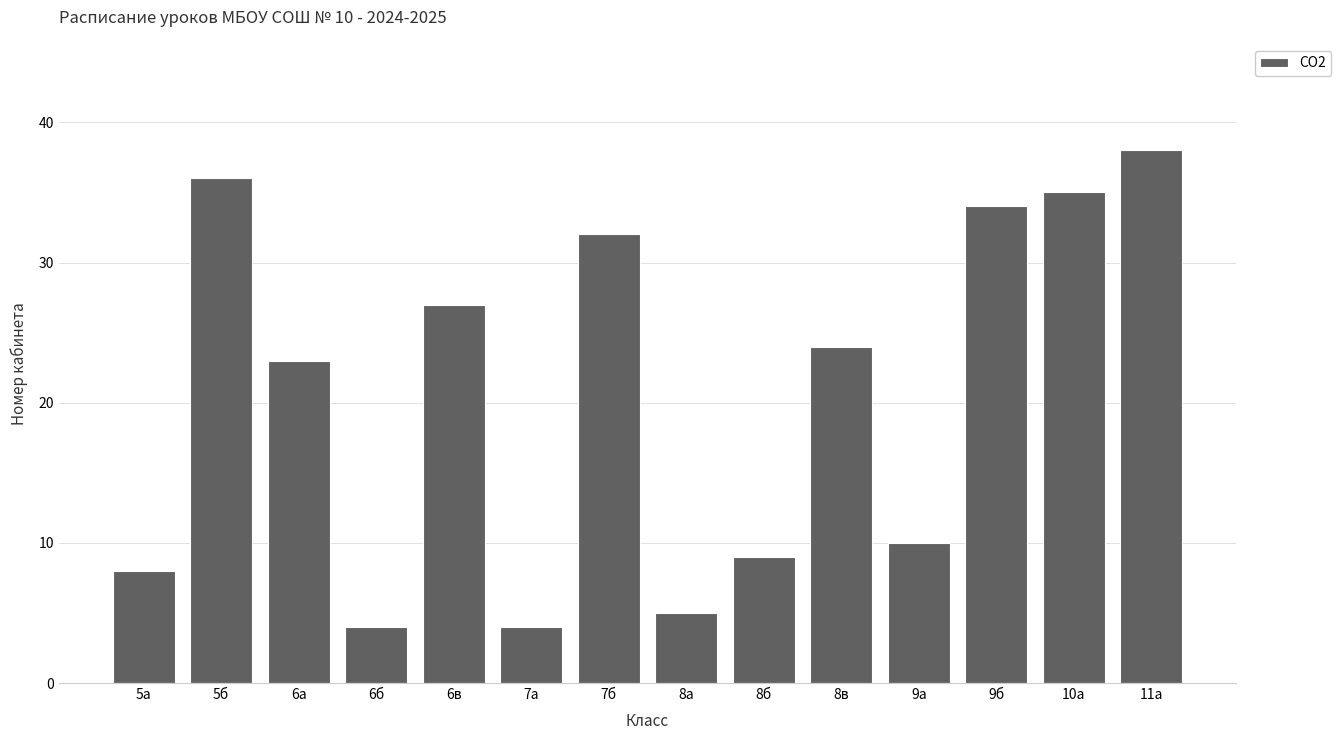

How many data points does each series have?

14